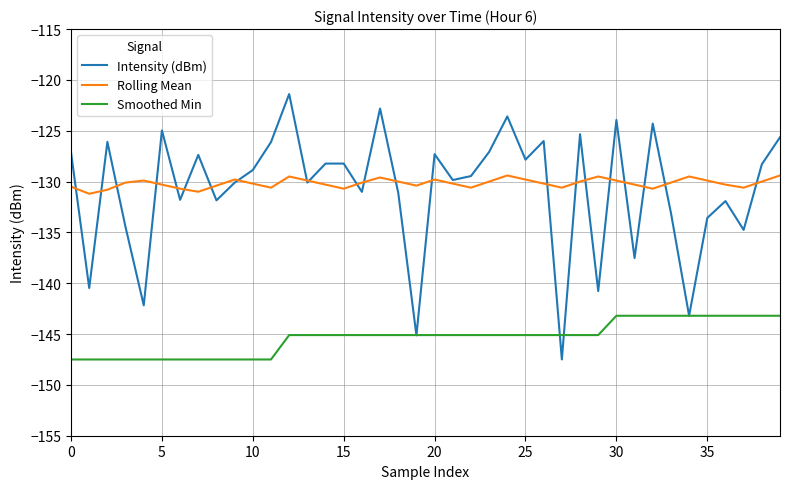

Does the chart have visible grid lines?

Yes